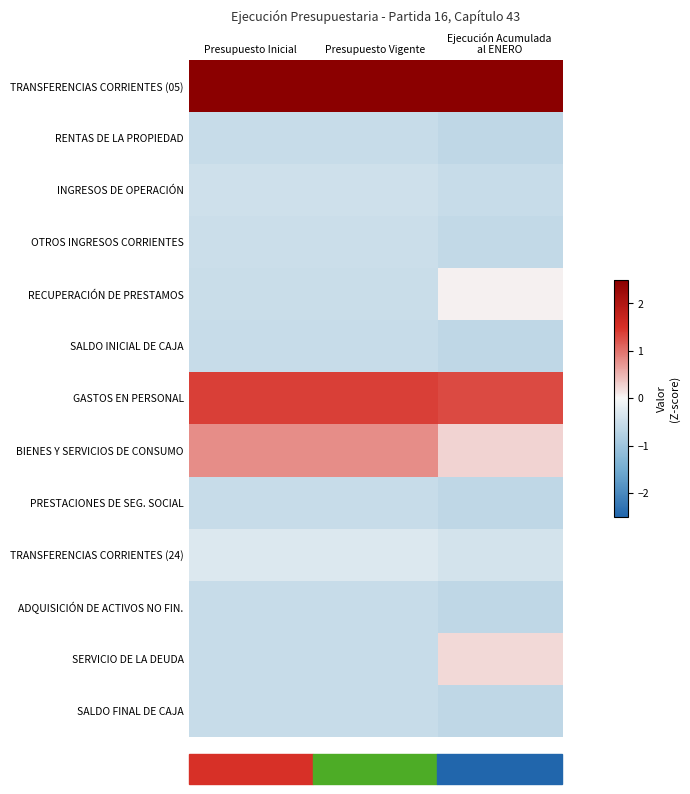

How many data points does each series have?

3